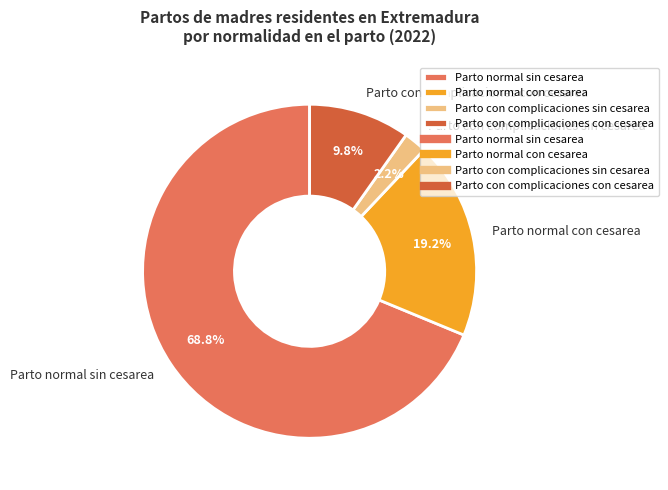

Rank the categories by value from highest to lowest.

Parto normal sin cesarea, Parto normal con cesarea, Parto con complicaciones con cesarea, Parto con complicaciones sin cesarea